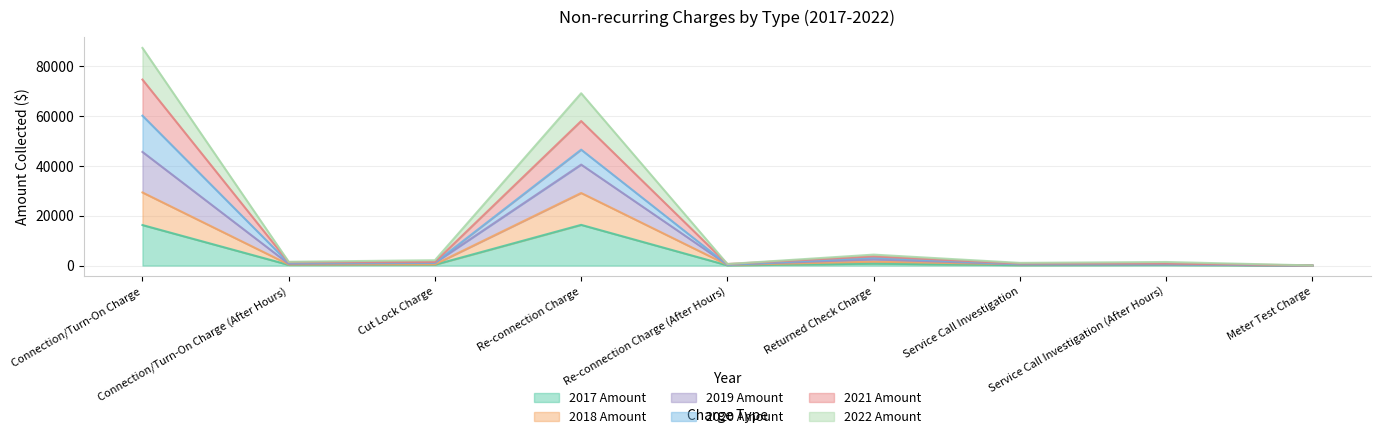

True or false: 2019 Amount and 2018 Amount intersect in this chart.

False